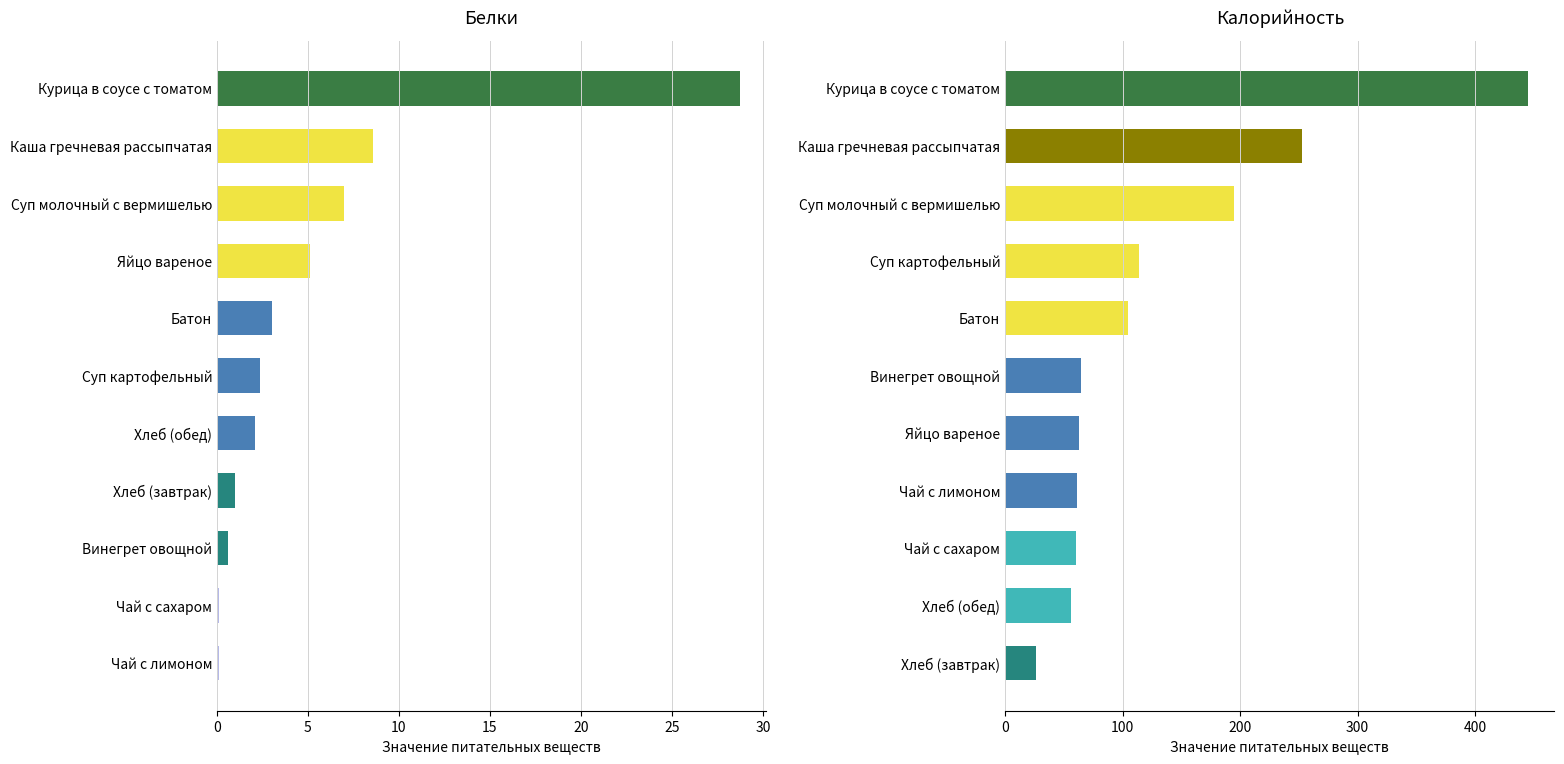

How many distinct data groups are displayed?

2